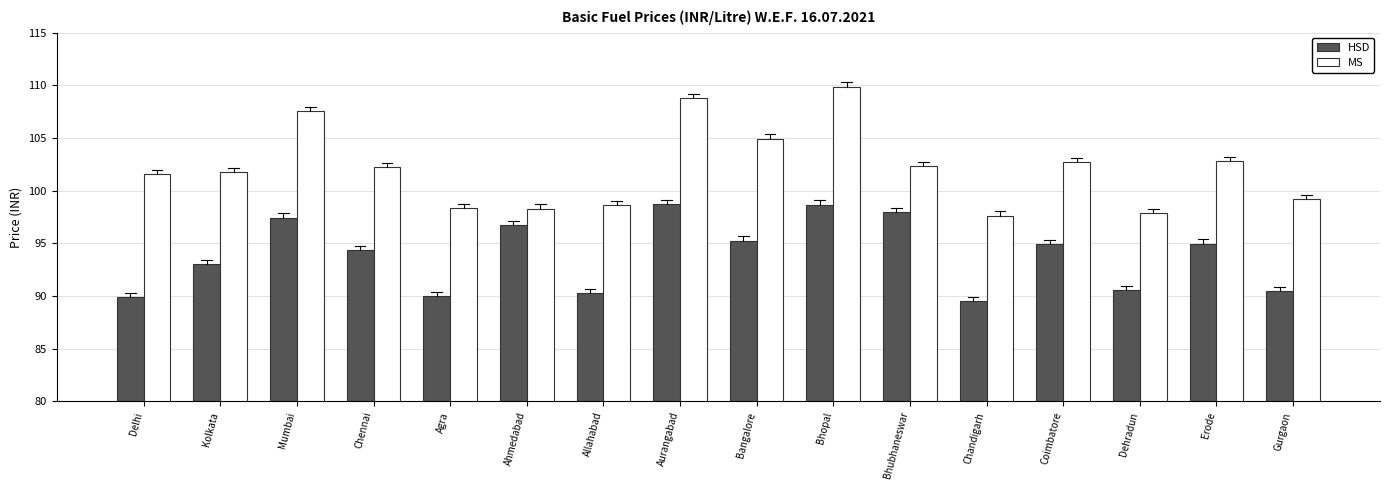

What is the label of the 1st bar from the left?

Delhi